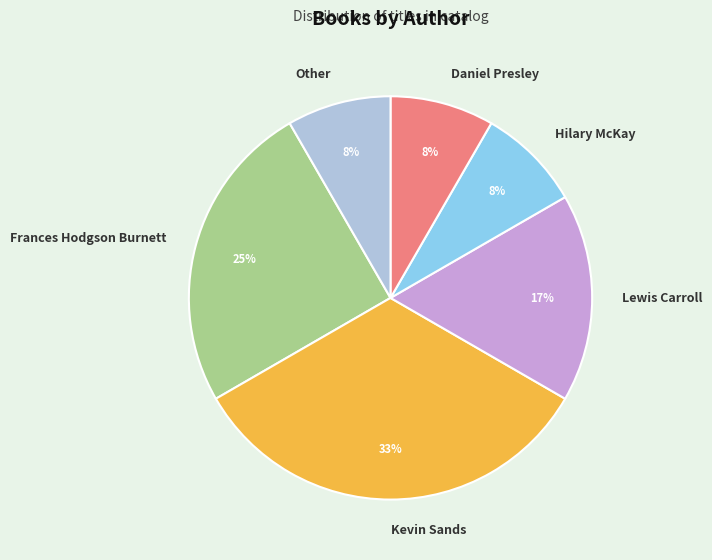

To the nearest percent, what portion does Hilary McKay represent?

8%